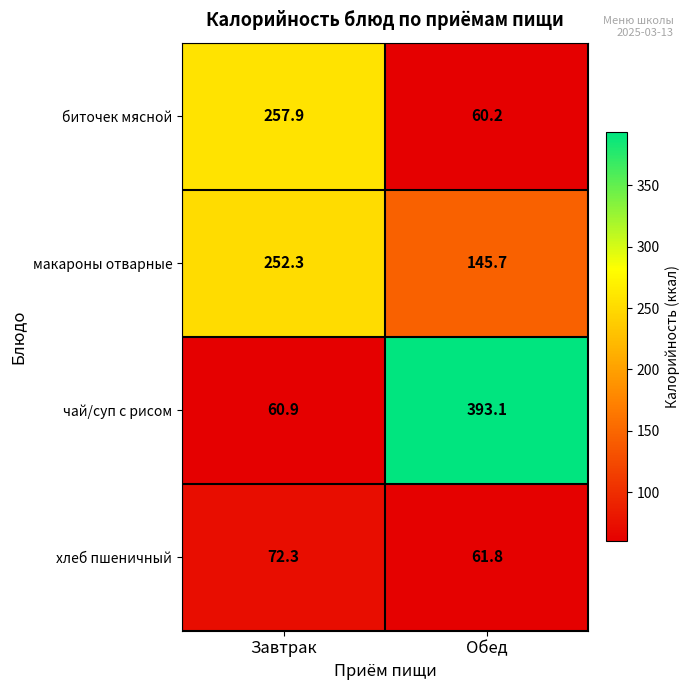

Between Завтрак and Обед, which series saw the biggest shift?

чай/суп с рисом